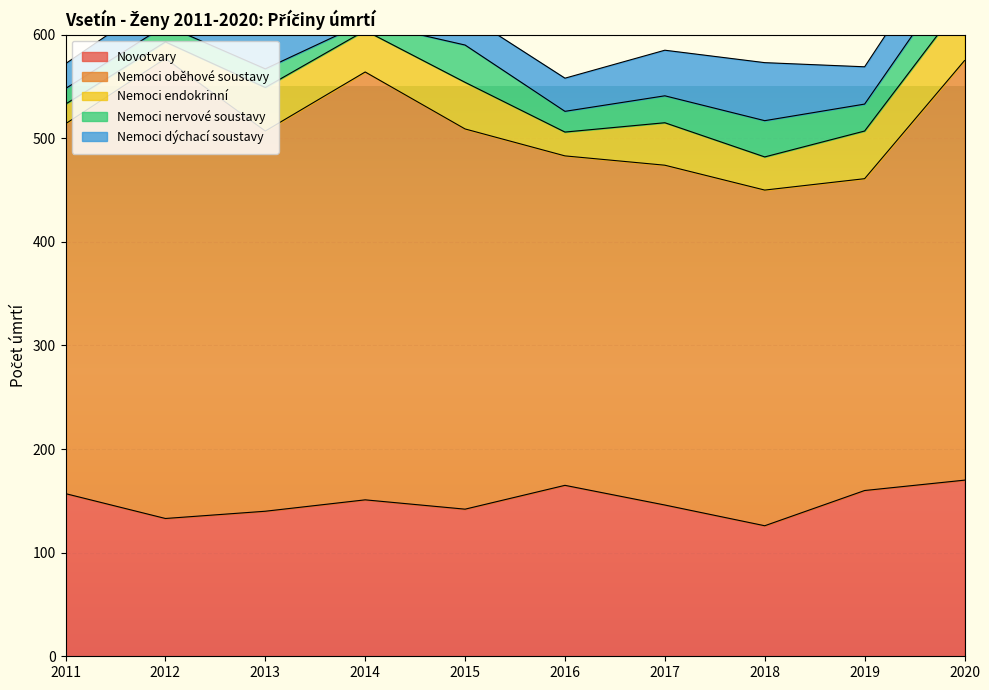

Where does the Novotvary series first go above 151?

2011